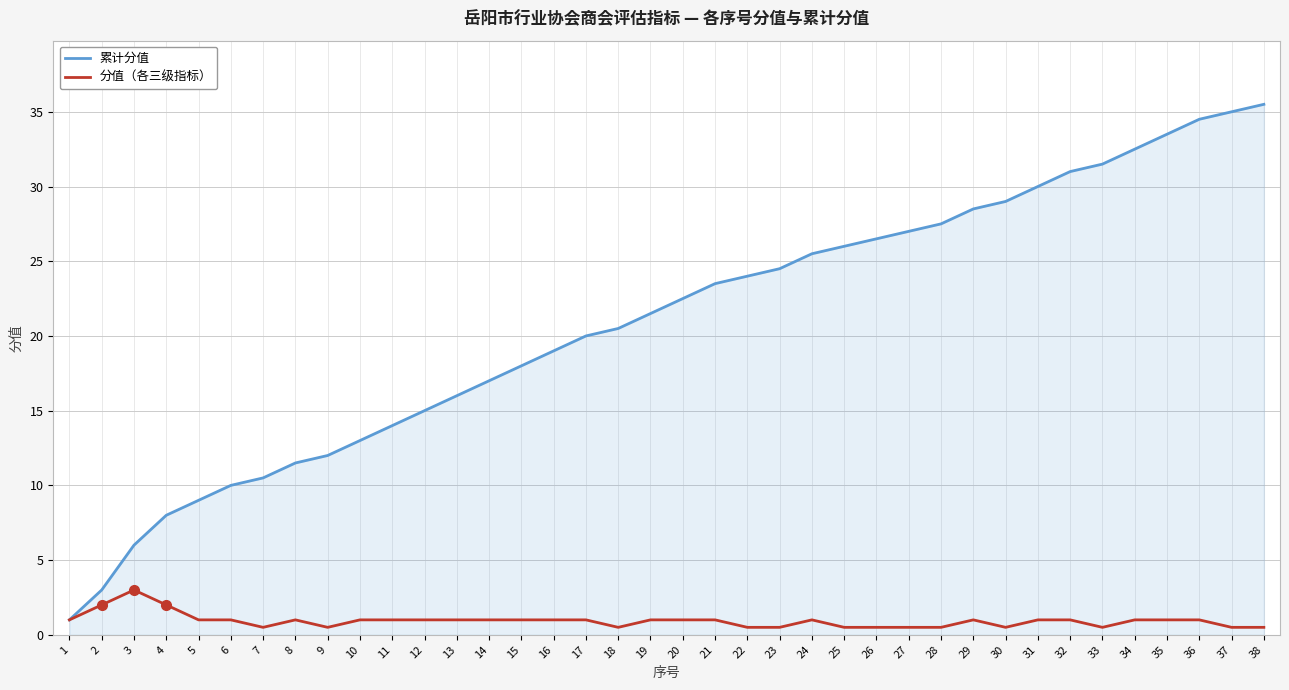

What is the greatest value displayed?

35.5